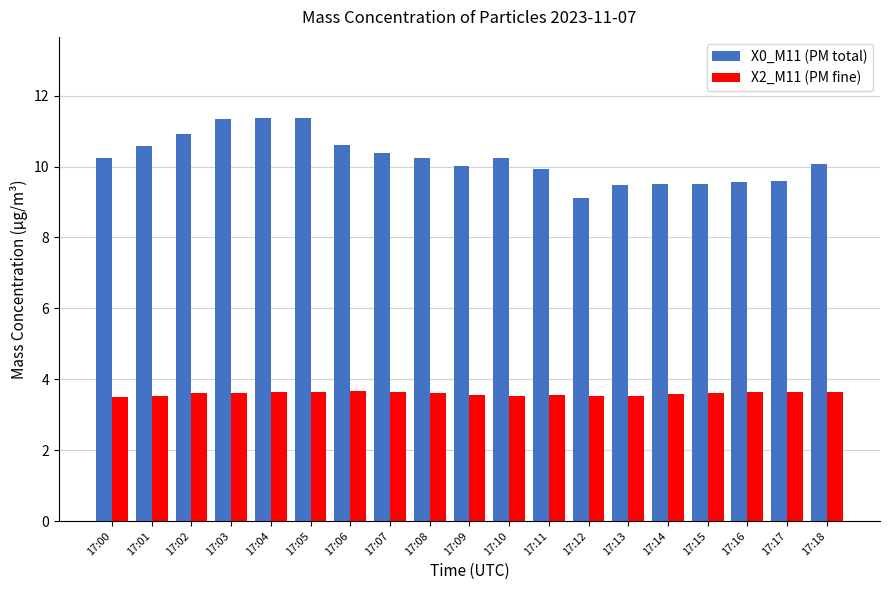

Does the chart contain any negative values?

No